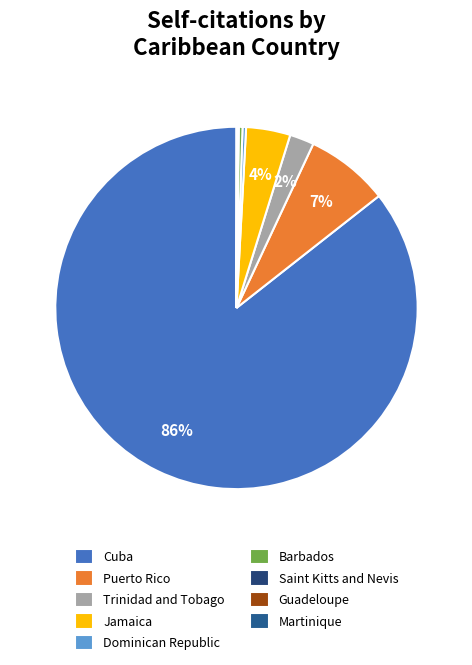

True or false: Guadeloupe accounts for 10% of the total.

False